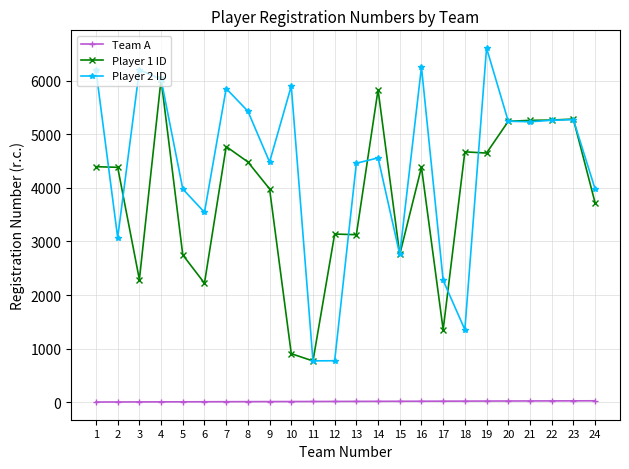

What is the total value across all series at 5?

6735